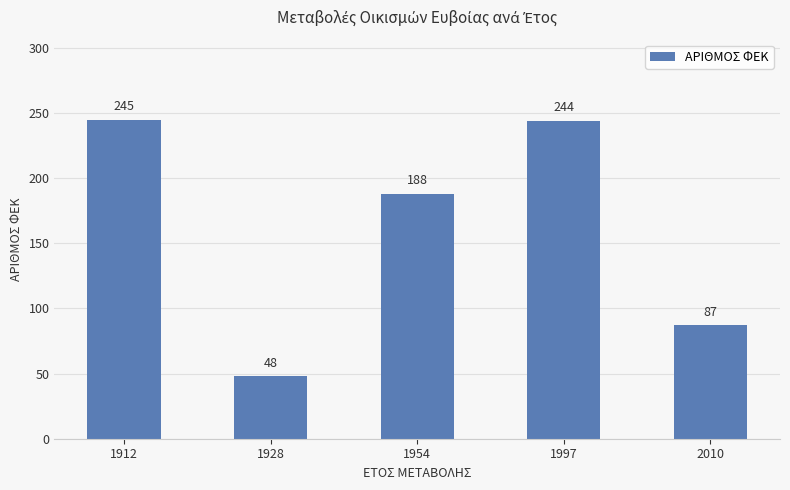

What is the sum of all values?

812